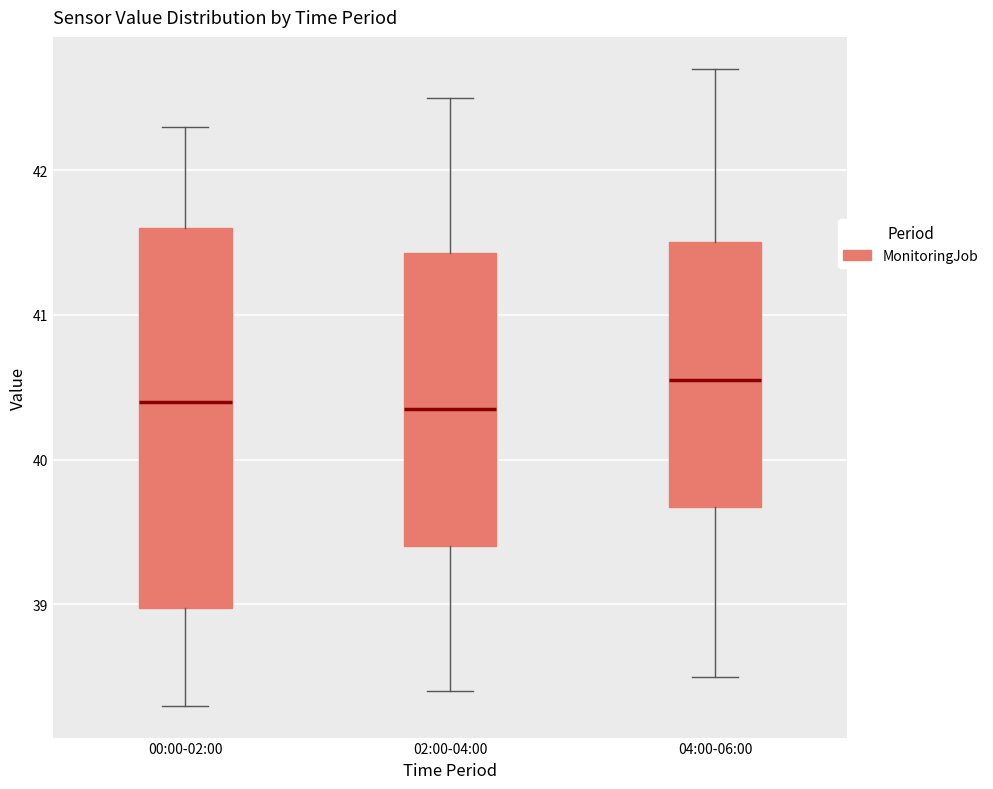

Where is the lower edge of the box for 02:00-04:00 on the y-axis? The values are not printed on the chart, so give them approximately, as read against the axis.

39.4